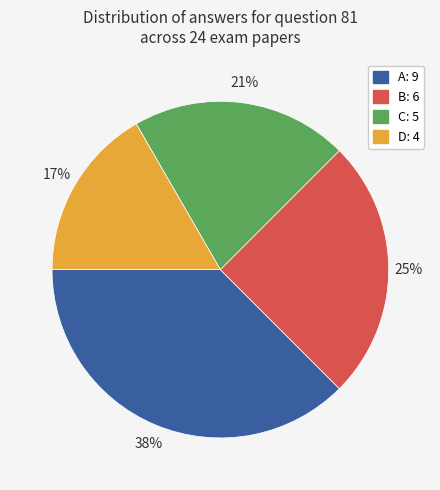

The B slice represents 37% of the pie. True or false?

False